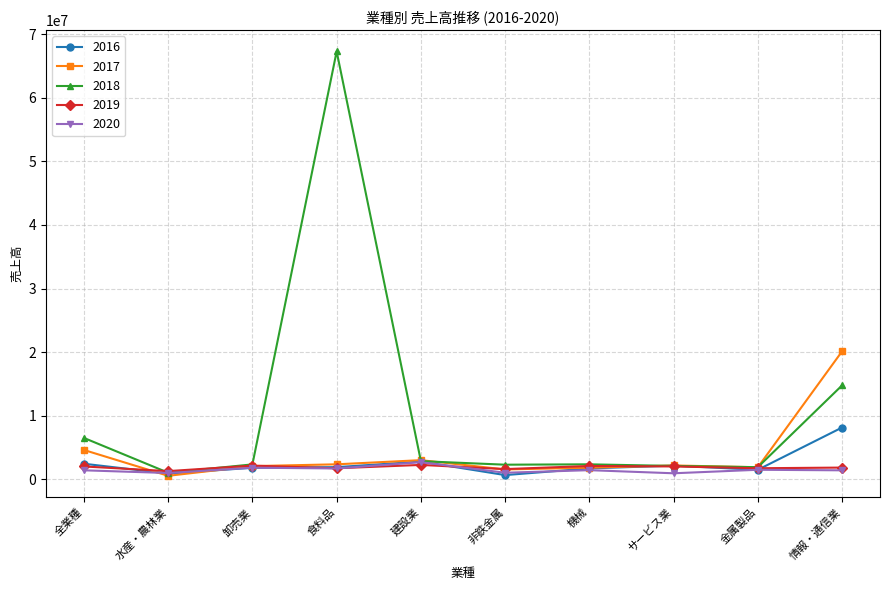

Is it true that 2018 equals 9620595.7 at 全業種?

False